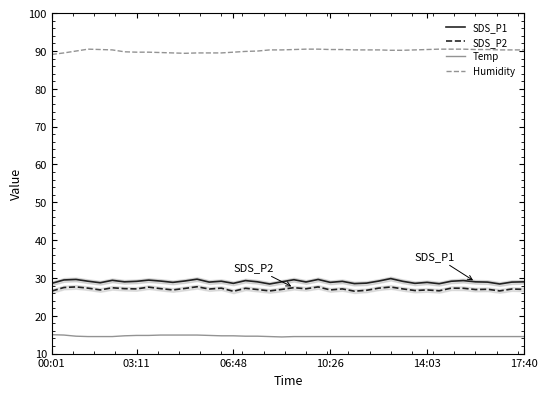

List the series in order of their peak value, highest first.

Humidity, SDS_P1, SDS_P2, Temp